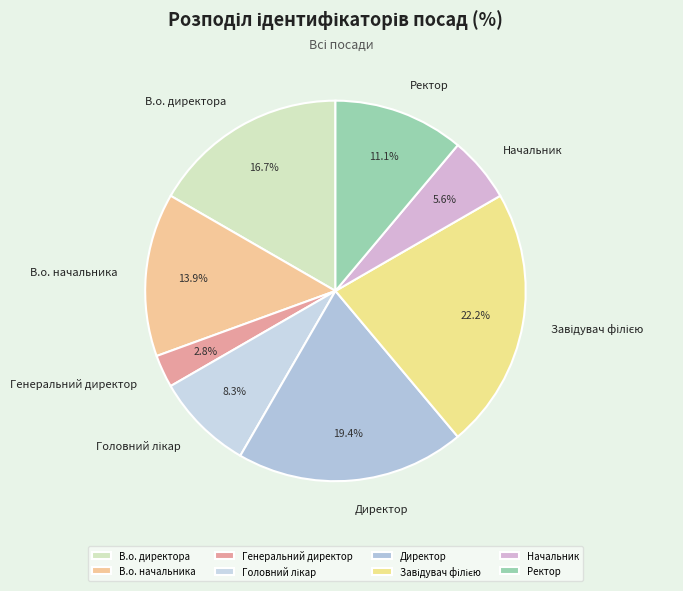

What is the smallest slice in the pie chart?

Генеральний директор